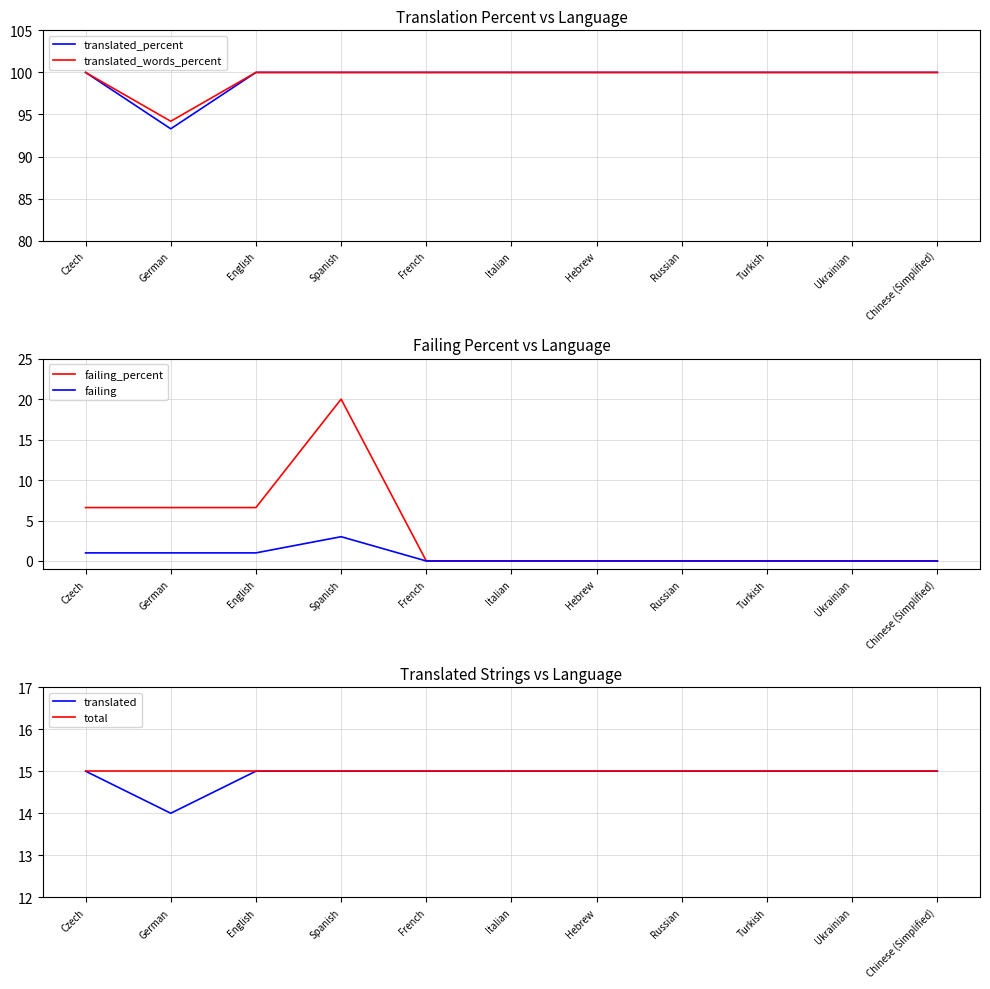

Reading left to right, what are all the values shown in this chart?

translated_percent: Czech=100.0	German=93.3	English=100.0	Spanish=100.0	French=100.0	Italian=100.0	Hebrew=100.0	Russian=100.0	Turkish=100.0	Ukrainian=100.0	Chinese (Simplified)=100.0
translated_words_percent: Czech=100.0	German=94.2	English=100.0	Spanish=100.0	French=100.0	Italian=100.0	Hebrew=100.0	Russian=100.0	Turkish=100.0	Ukrainian=100.0	Chinese (Simplified)=100.0
failing_percent: Czech=6.6	German=6.6	English=6.6	Spanish=20.0	French=0.0	Italian=0.0	Hebrew=0.0	Russian=0.0	Turkish=0.0	Ukrainian=0.0	Chinese (Simplified)=0.0
failing: Czech=1.0	German=1.0	English=1.0	Spanish=3.0	French=0.0	Italian=0.0	Hebrew=0.0	Russian=0.0	Turkish=0.0	Ukrainian=0.0	Chinese (Simplified)=0.0
translated: Czech=15.0	German=14.0	English=15.0	Spanish=15.0	French=15.0	Italian=15.0	Hebrew=15.0	Russian=15.0	Turkish=15.0	Ukrainian=15.0	Chinese (Simplified)=15.0
total: Czech=15.0	German=15.0	English=15.0	Spanish=15.0	French=15.0	Italian=15.0	Hebrew=15.0	Russian=15.0	Turkish=15.0	Ukrainian=15.0	Chinese (Simplified)=15.0